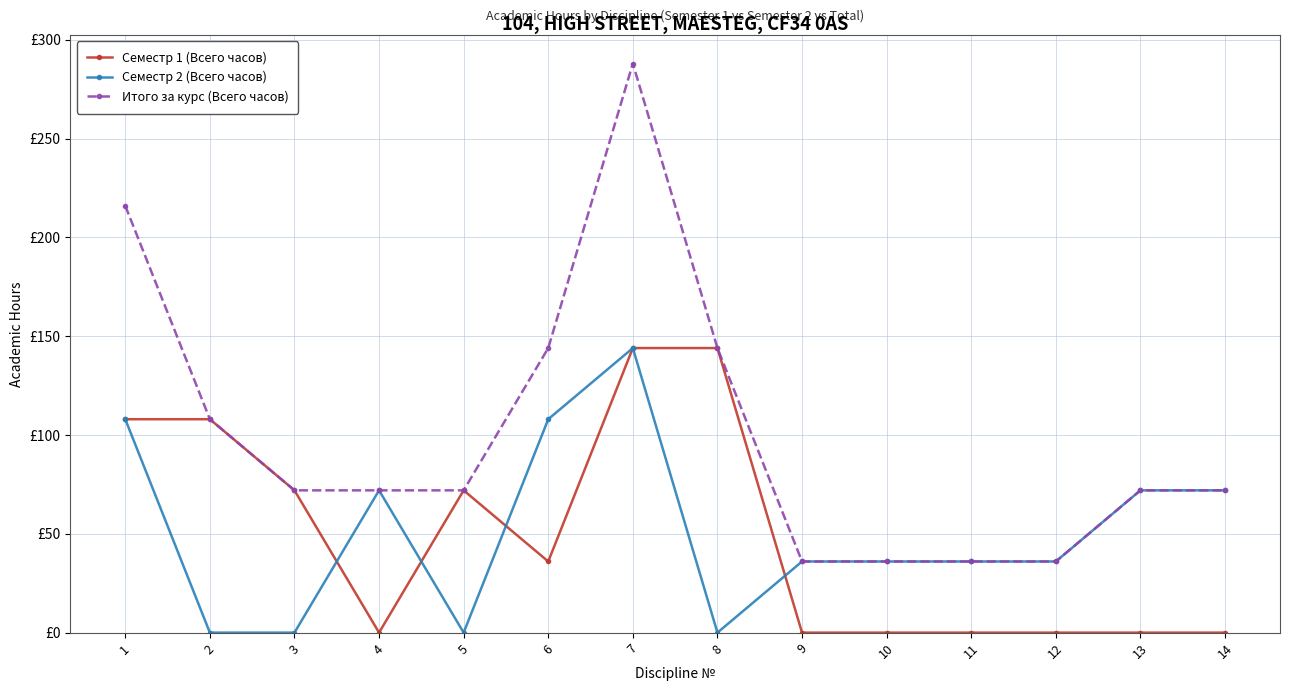

What are all the series names shown in the legend?

Семестр 1 (Всего часов), Семестр 2 (Всего часов), Итого за курс (Всего часов)